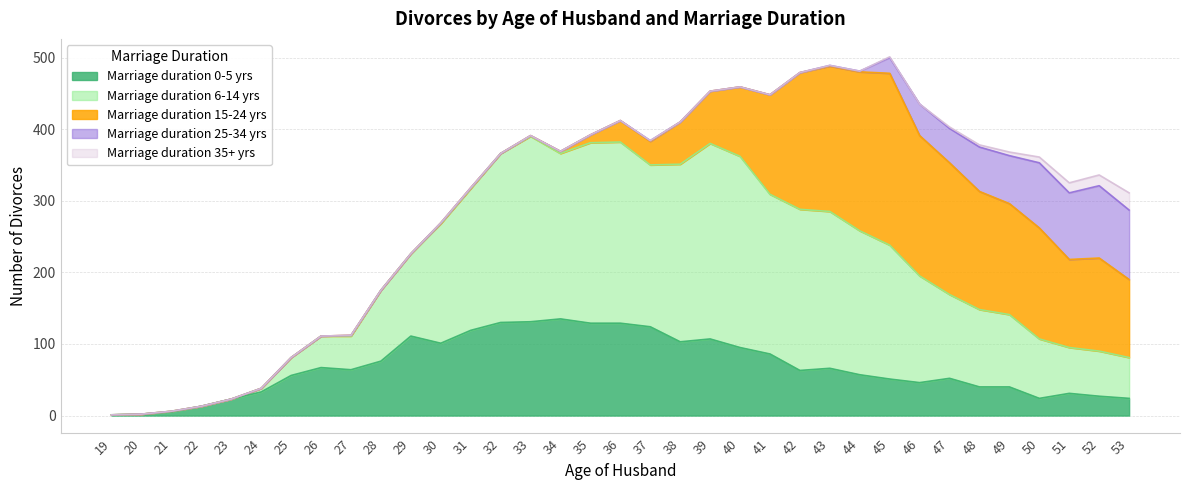

How many distinct data groups are displayed?

5